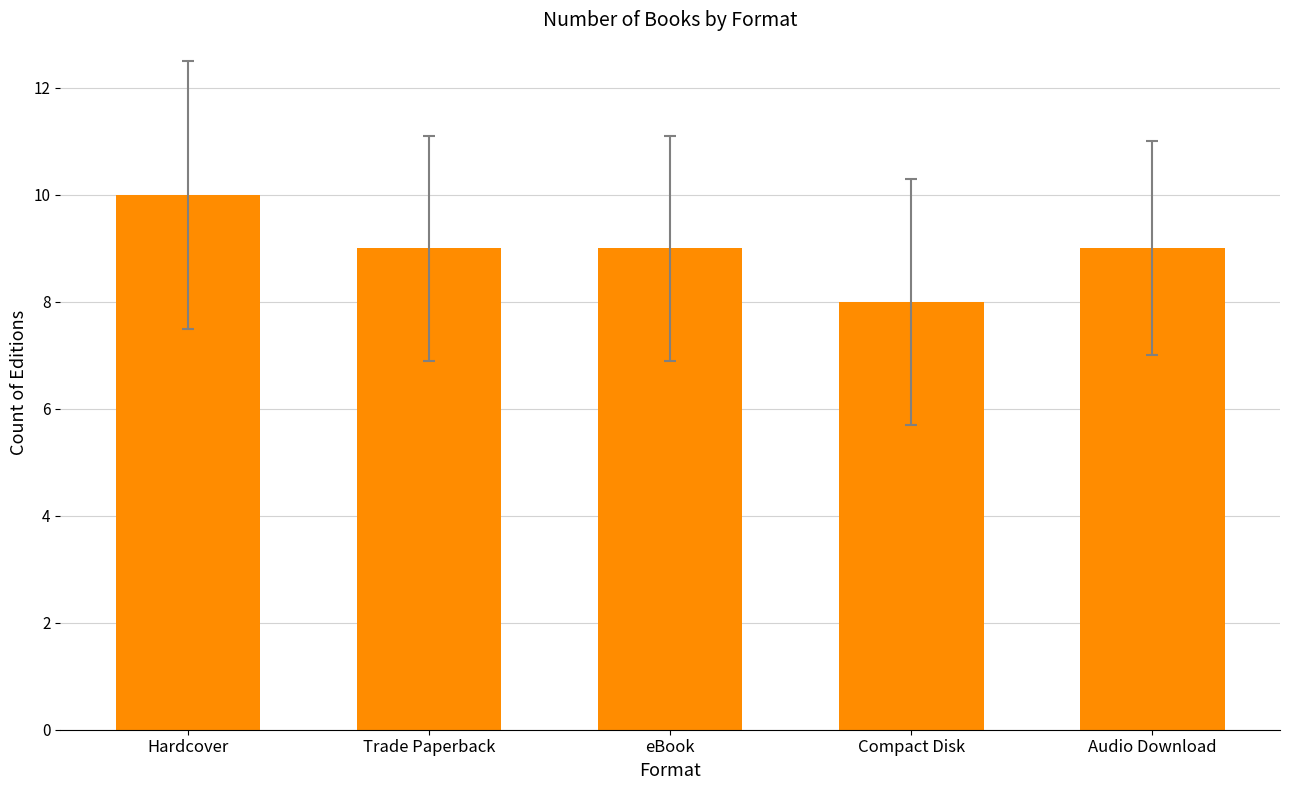

What is the greatest value displayed?

10